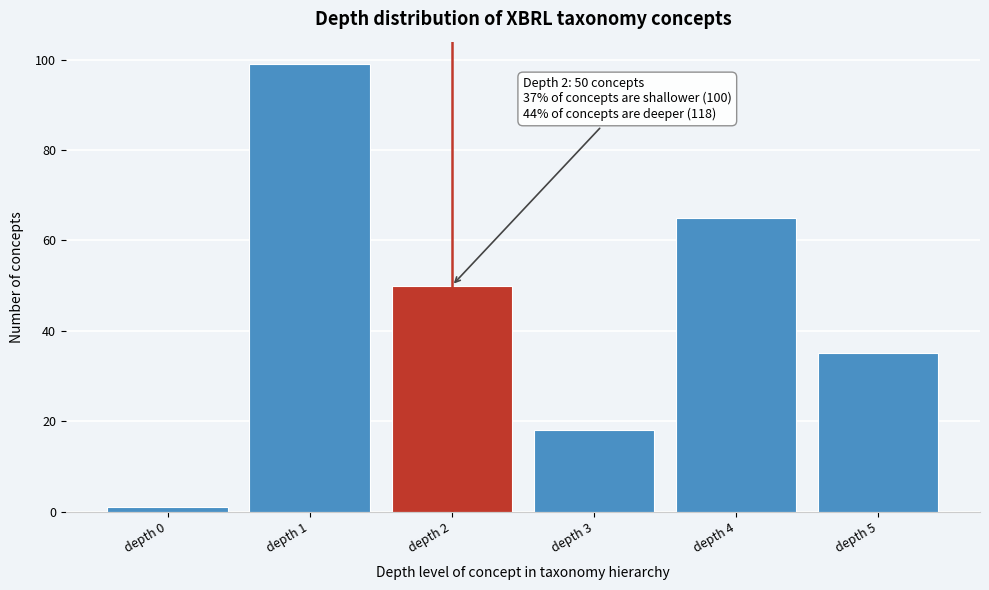

Reading left to right, transcribe all the data shown in this chart.

1	99	50	18	65	35